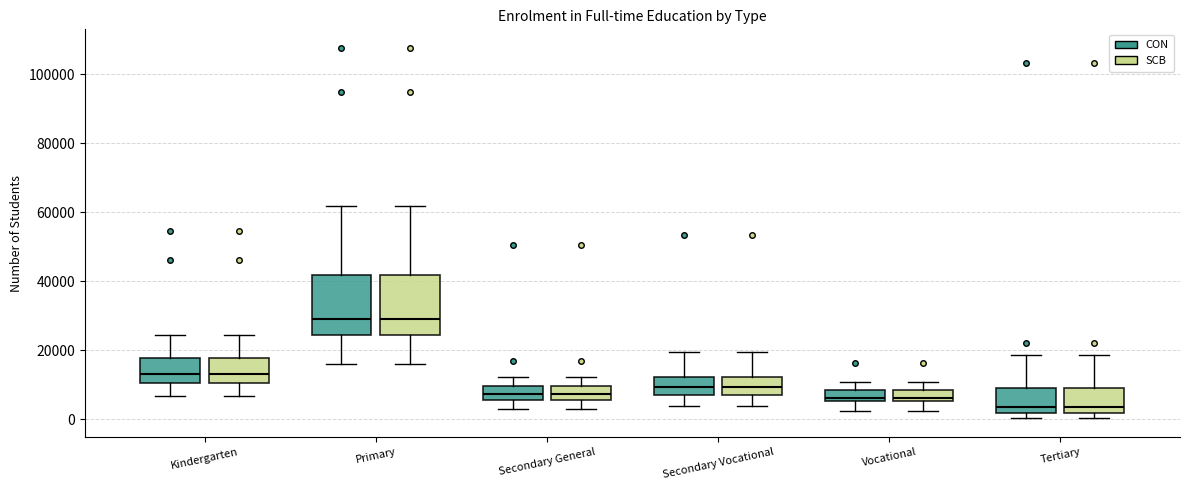

Reading left to right, read every box against the y-axis: the position of its median line, the range the box covers, and the ends of its whiskers. The values are not printed on the chart, so give them approximately, as read against the axis.

Kindergarten (CON): median 14000, box 10000 to 18000, whiskers 6000 to 24000
Kindergarten (SCB): median 14000, box 10000 to 18000, whiskers 6000 to 24000
Primary (CON): median 30000, box 24000 to 42000, whiskers 16000 to 62000
Primary (SCB): median 30000, box 24000 to 42000, whiskers 16000 to 62000
Secondary General (CON): median 8000, box 6000 to 10000, whiskers 4000 to 12000
Secondary General (SCB): median 8000, box 6000 to 10000, whiskers 4000 to 12000
Secondary Vocational (CON): median 10000, box 8000 to 12000, whiskers 4000 to 20000
Secondary Vocational (SCB): median 10000, box 8000 to 12000, whiskers 4000 to 20000
Vocational (CON): median 6000 (just above the box's lower edge), box 6000 to 8000, whiskers 2000 to 10000
Vocational (SCB): median 6000 (just above the box's lower edge), box 6000 to 8000, whiskers 2000 to 10000
Tertiary (CON): median 4000, box 2000 to 8000, whiskers 0 to 18000
Tertiary (SCB): median 4000, box 2000 to 8000, whiskers 0 to 18000